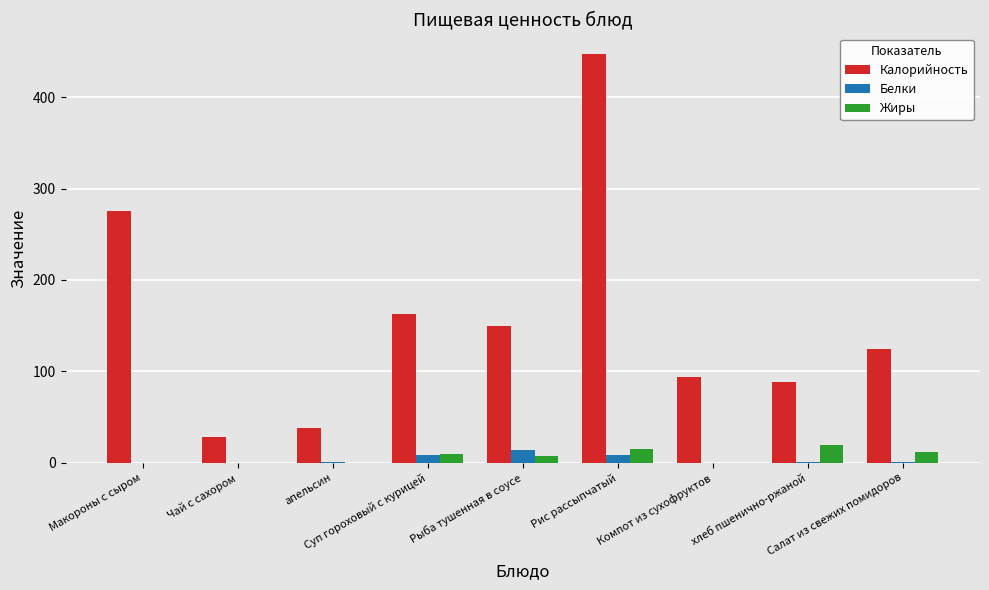

Which series has the largest total across all categories?

Калорийность